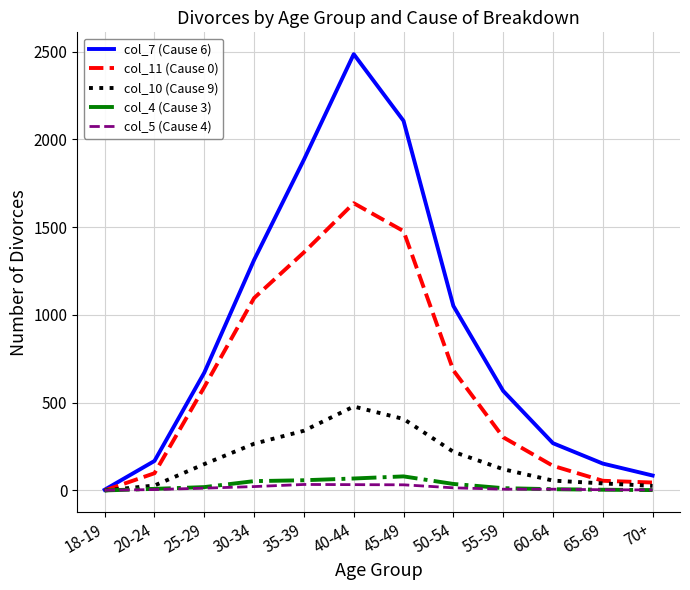

What is the maximum value for col_11 (Cause 0)?

1636